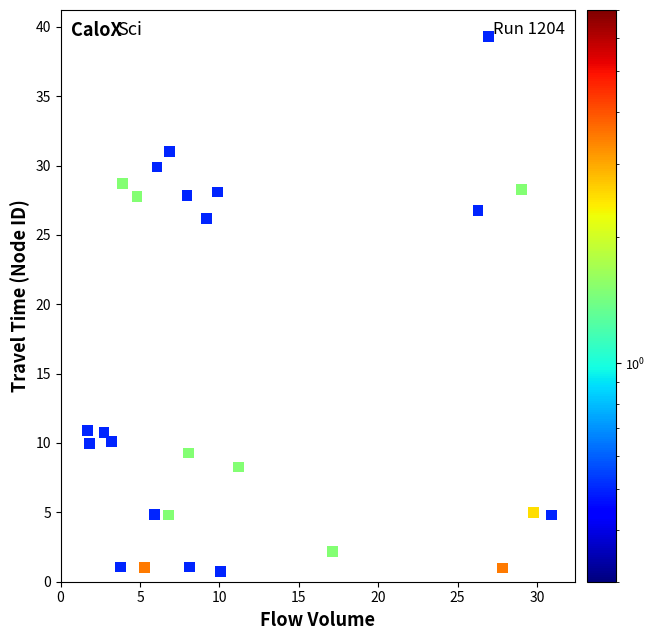

What Y value in the scatter plot is closest to 20?

26.2